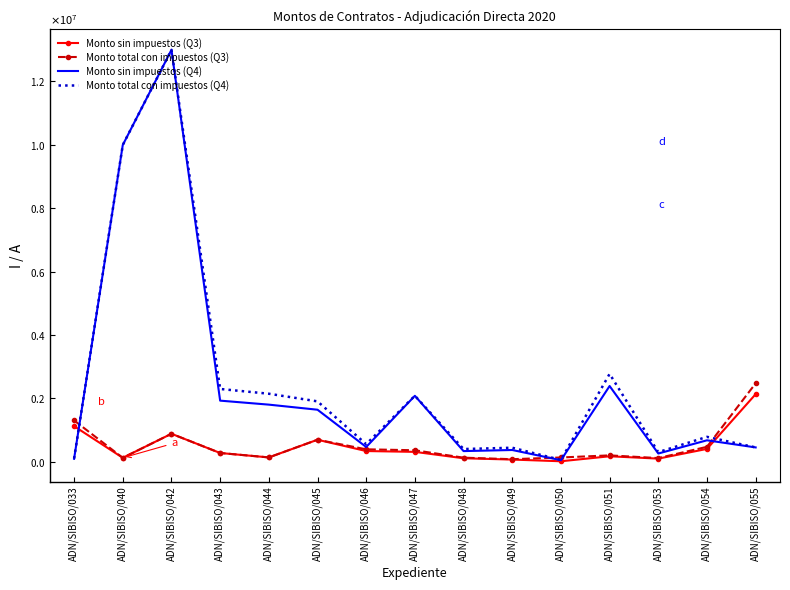

What are all the series names shown in the legend?

Monto sin impuestos (Q3), Monto total con impuestos (Q3), Monto sin impuestos (Q4), Monto total con impuestos (Q4)